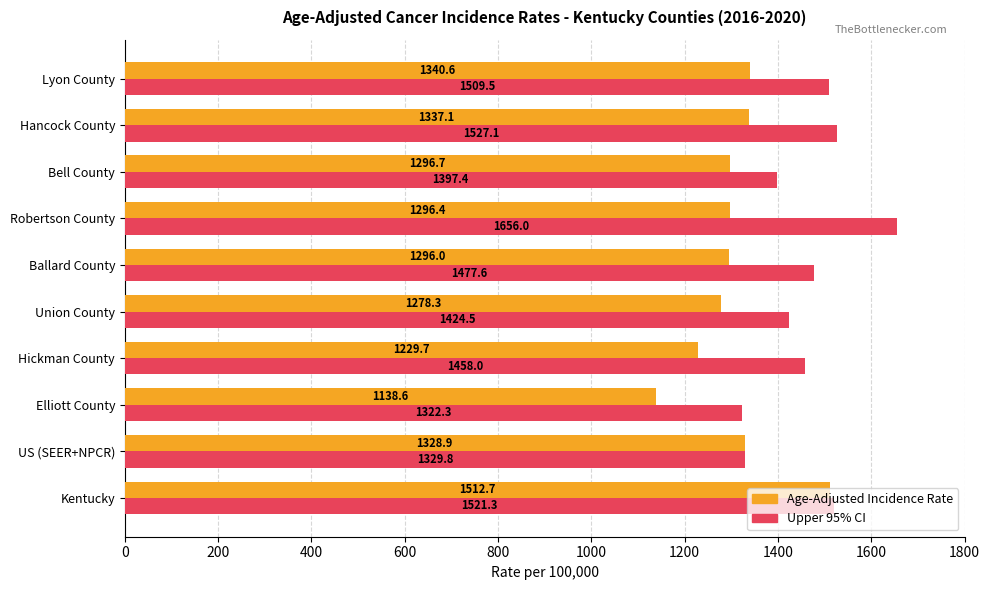

At which label is Upper 95% CI closest to 1489?

Ballard County